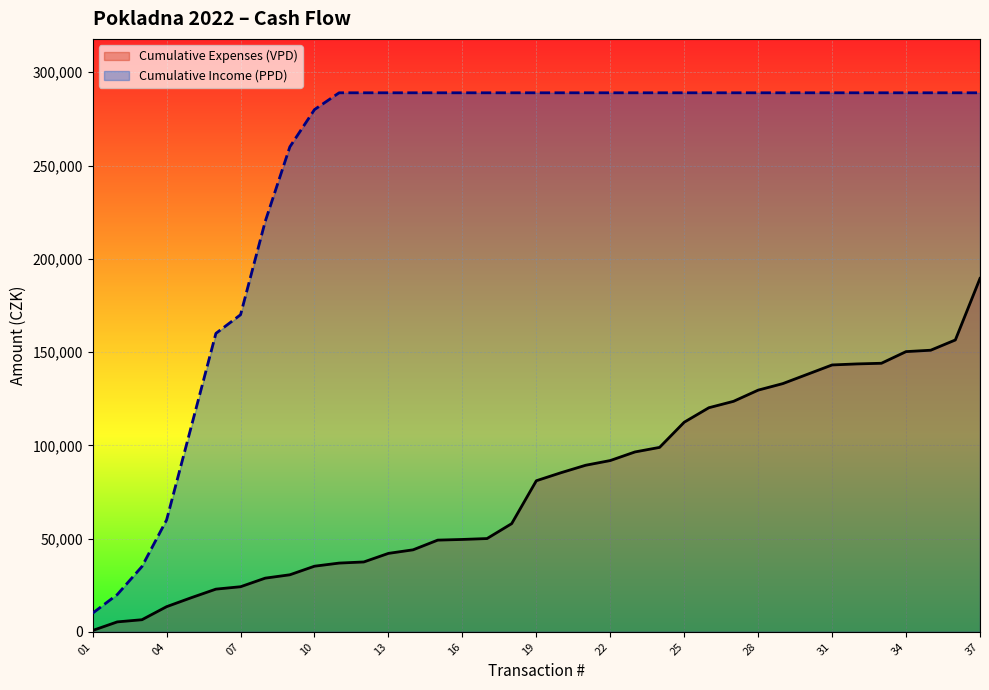

Is the value of Cumulative Expenses (VPD) at 07 greater than the value of Cumulative Income (PPD) at 16?

No